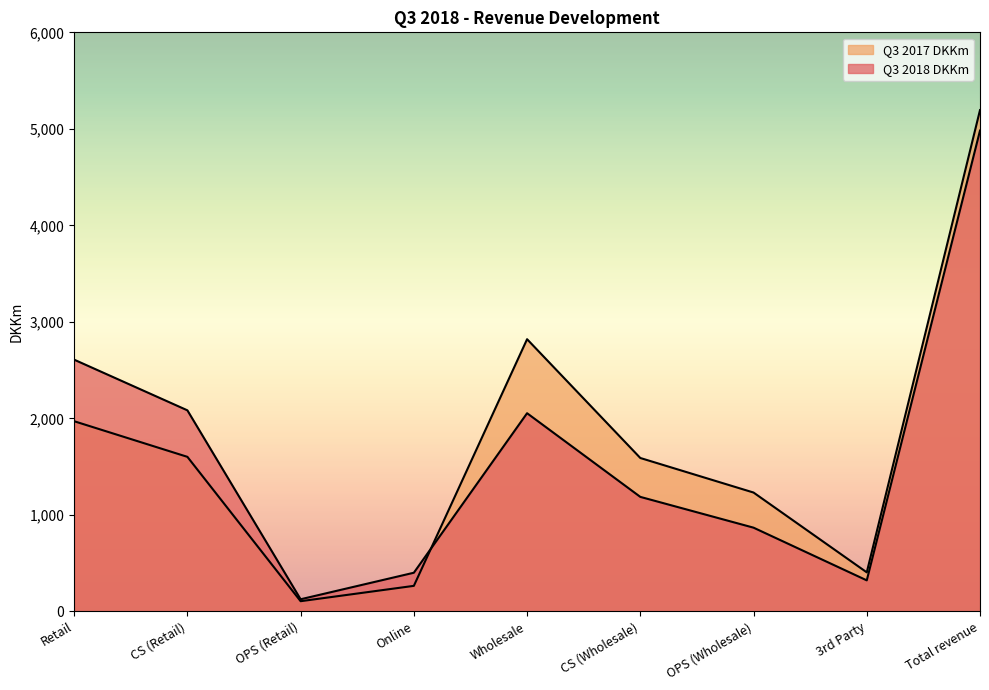

Which series ends up on top after the final intersection of Q3 2018 DKKm and Q3 2017 DKKm?

Q3 2017 DKKm